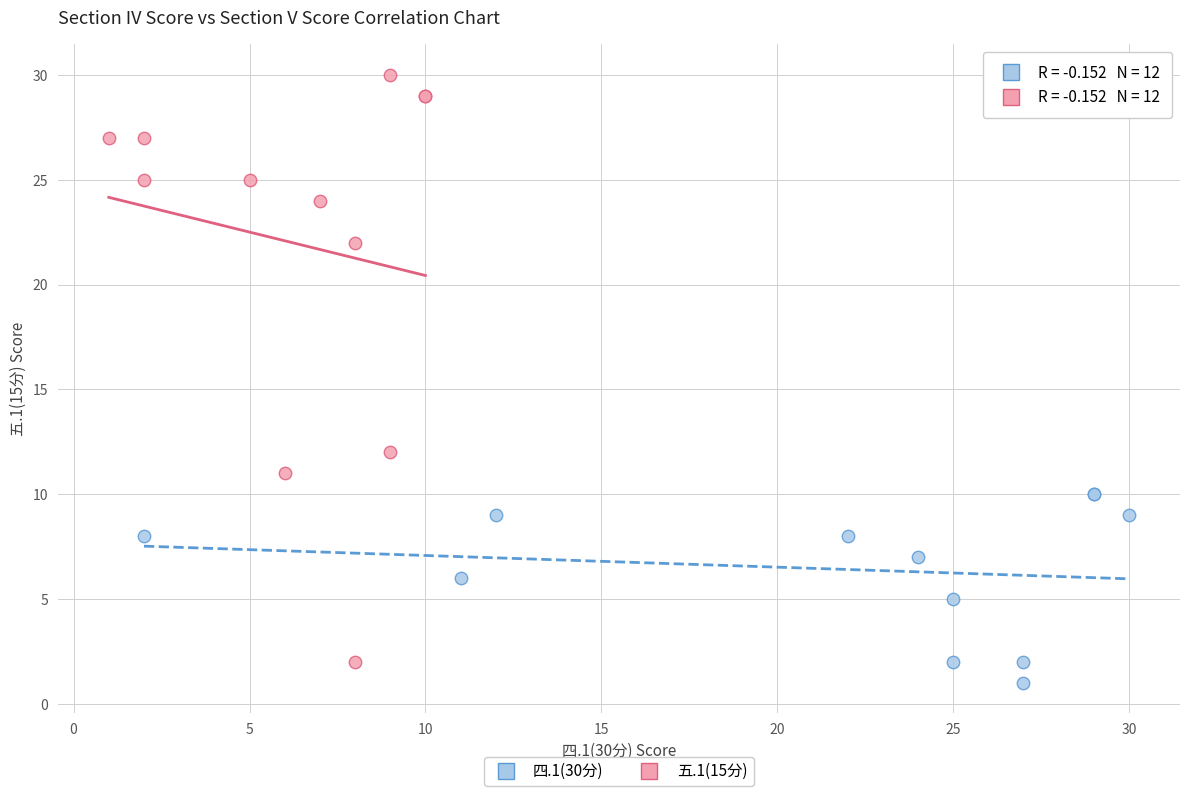

Which series contains the lowest Y value?

四.1(30分)